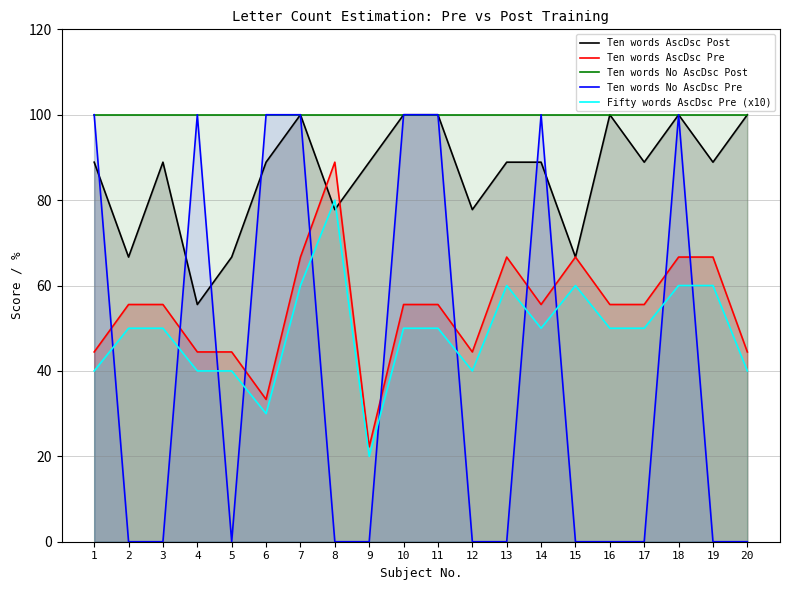

Is it true that Ten words No AscDsc Pre equals 0.0 at 13?

True